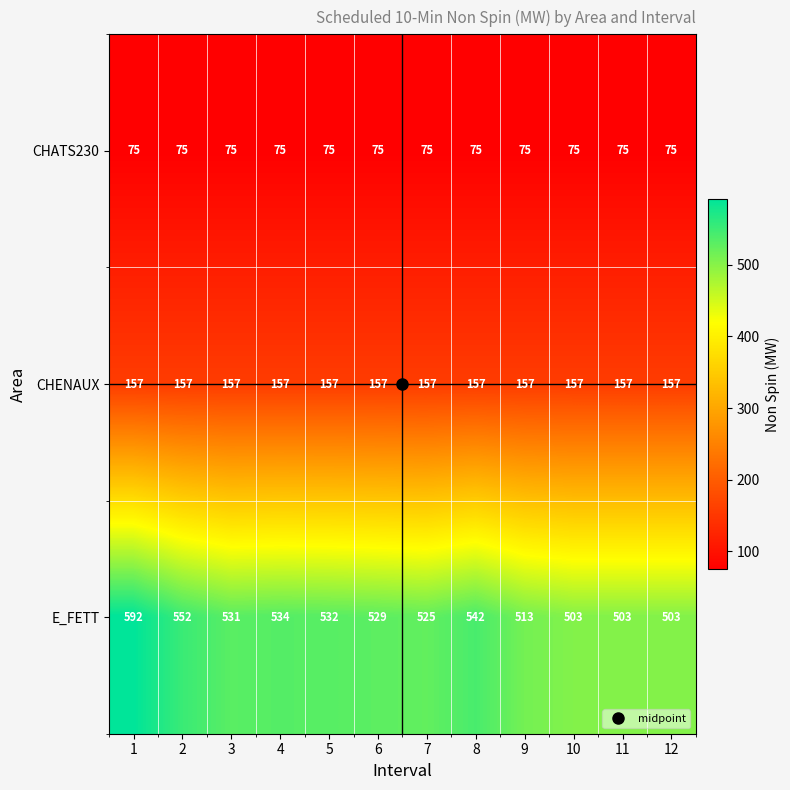

What is the difference between the maximum and minimum values in the E_FETT series?

89